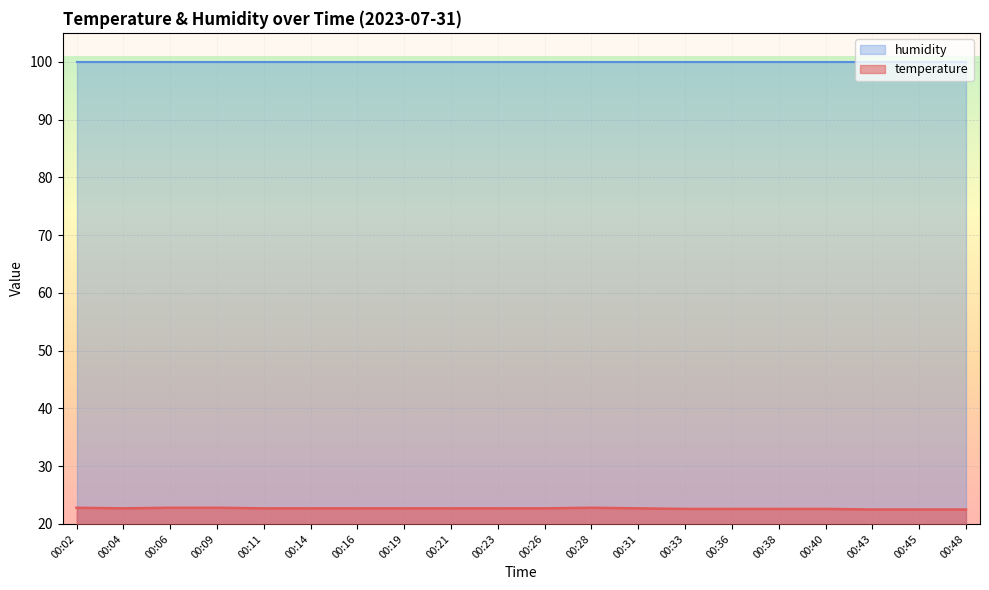

Rank the categories by value from lowest to highest.

00:43, 00:45, 00:48, 00:33, 00:36, 00:38, 00:40, 00:04, 00:11, 00:14, 00:16, 00:19, 00:21, 00:23, 00:26, 00:31, 00:02, 00:06, 00:09, 00:28